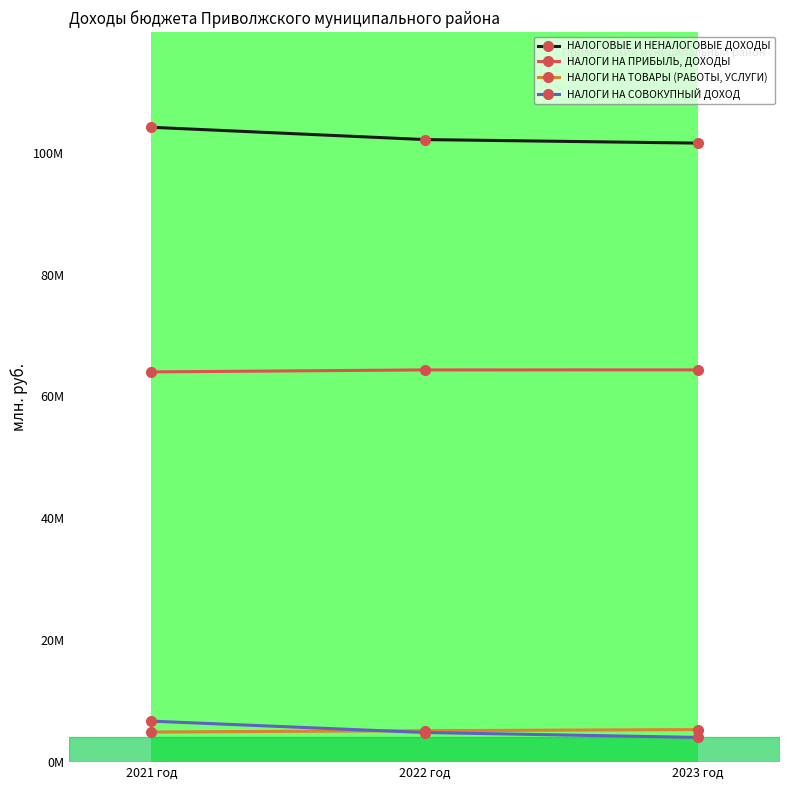

Which category has the highest value across all series?

2021 год